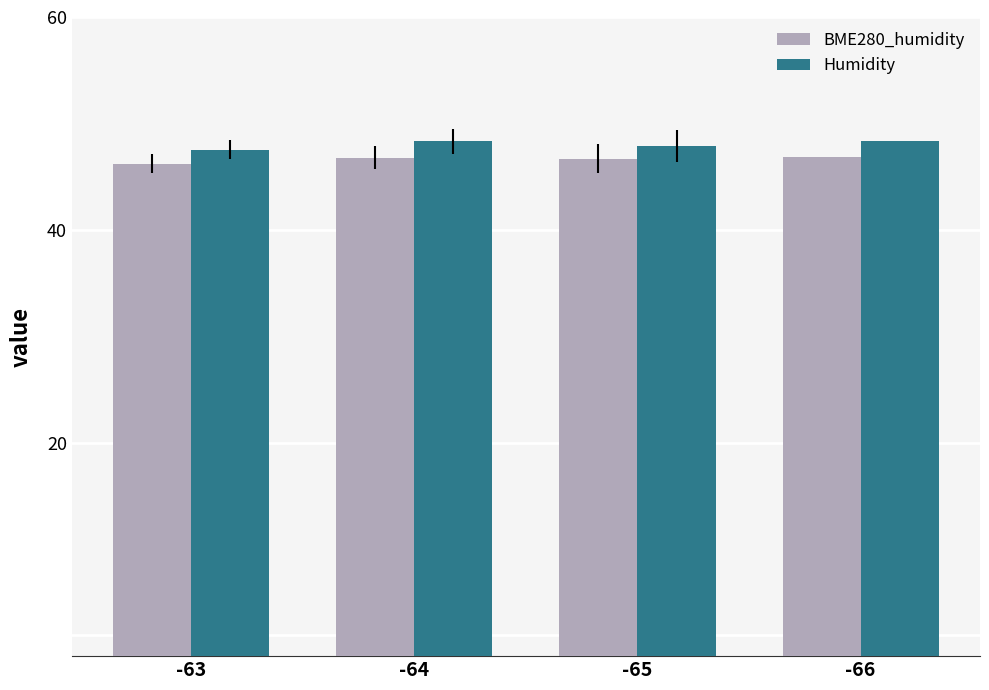

How many Humidity values are between 47 and 48?

2